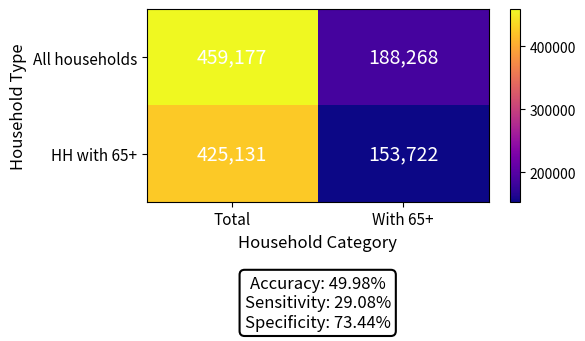

Read the HH with 65+ value at With 65+, to the nearest 50.

153700